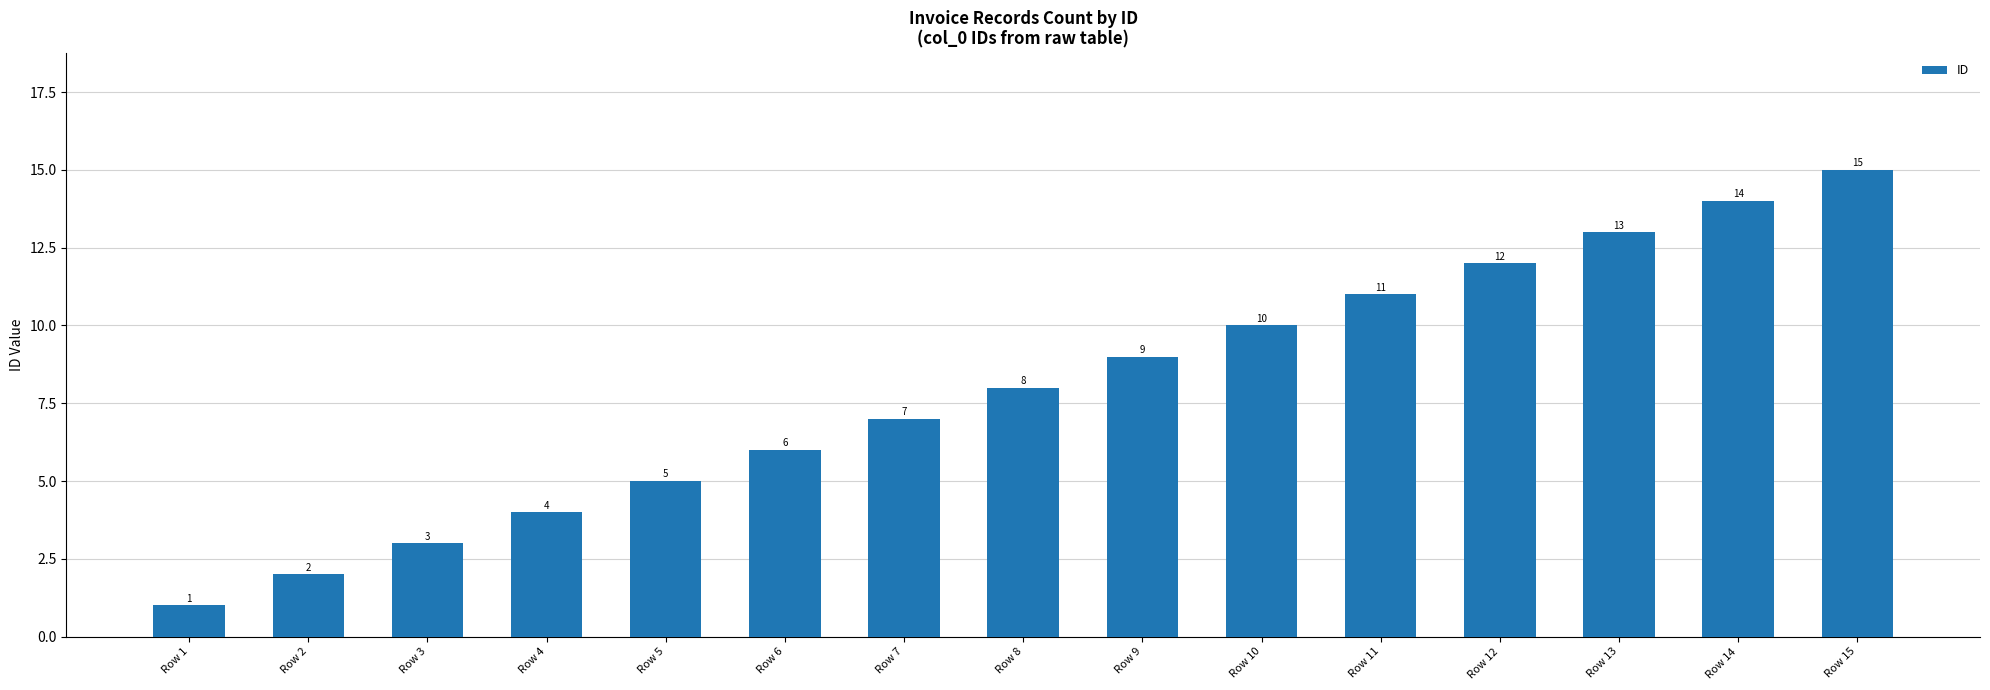

Is it true that the value at Row 8 is 11?

False